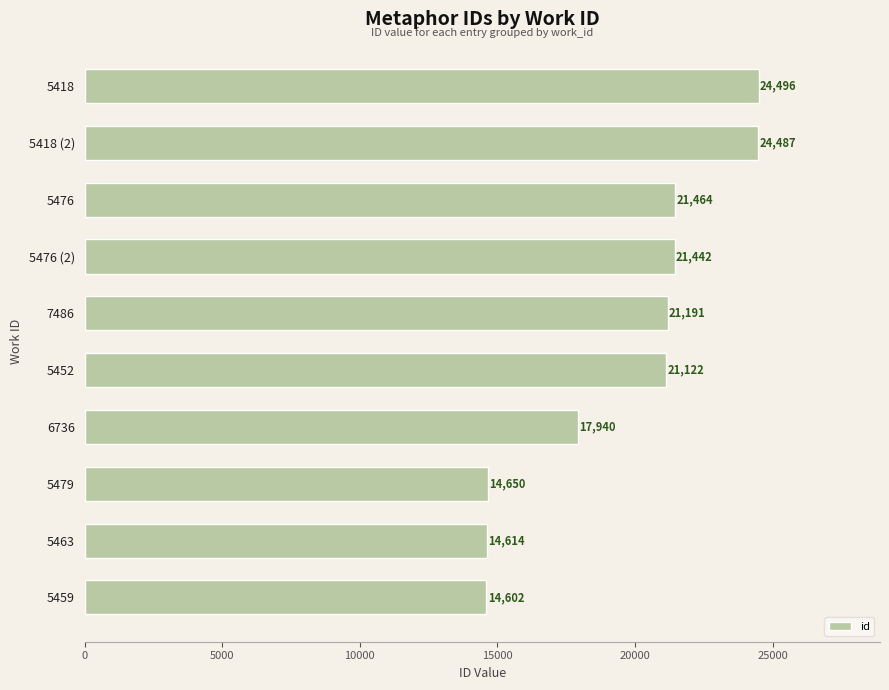

What is the label of the 8th bar from the top?

5479